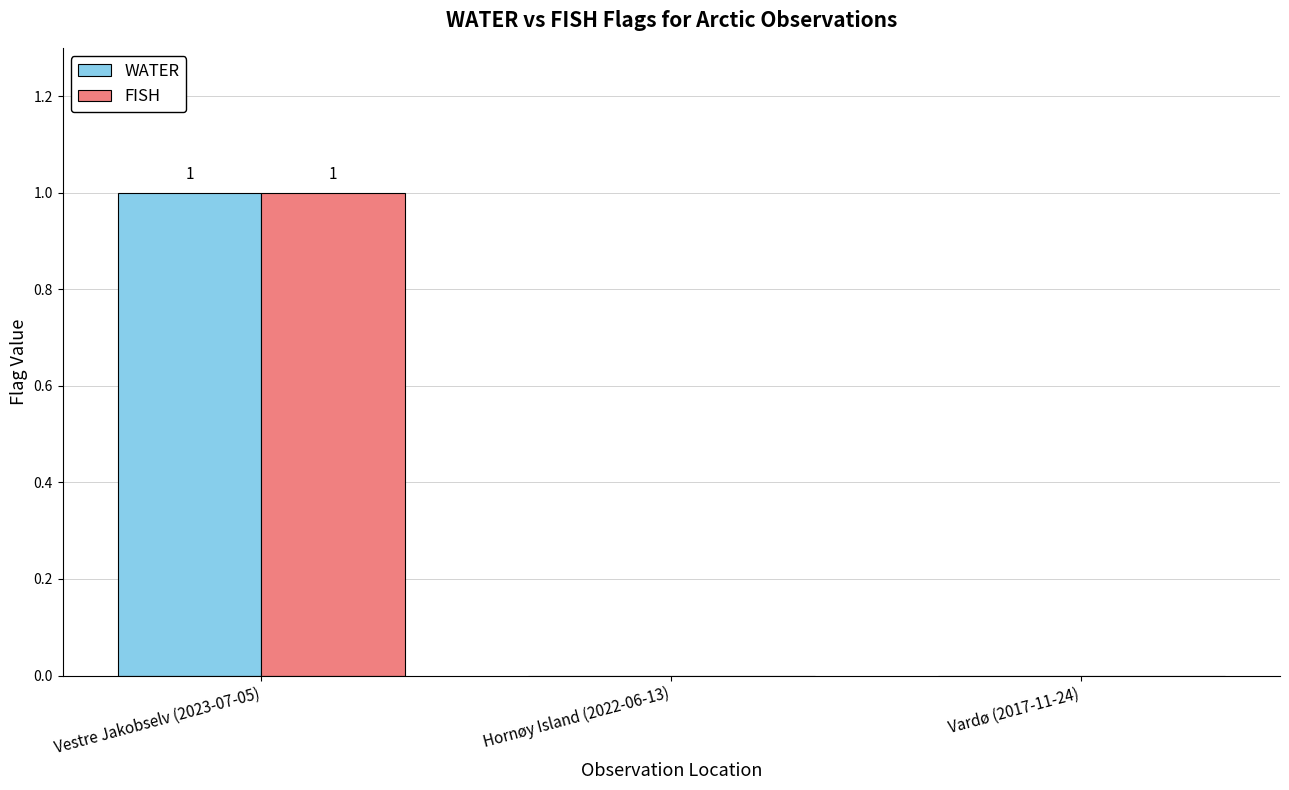

The WATER series shows 0 at Vardø (2017-11-24). True or false?

True